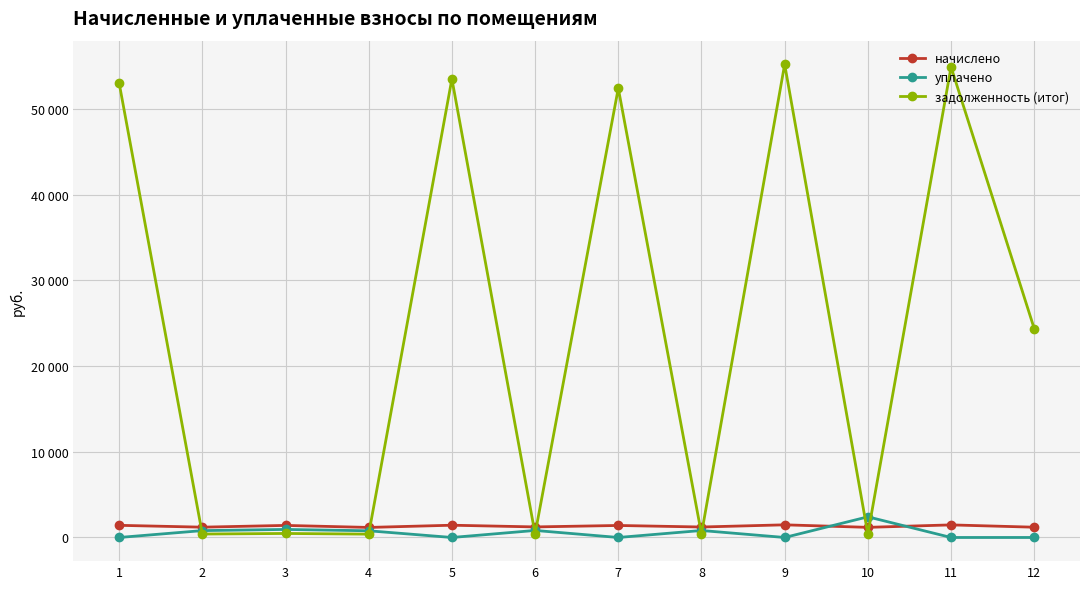

What is the total value across all series at 1?

54439.3